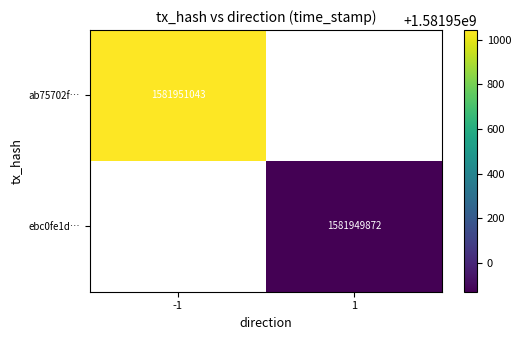

Between 1 and 0, which is larger?

1